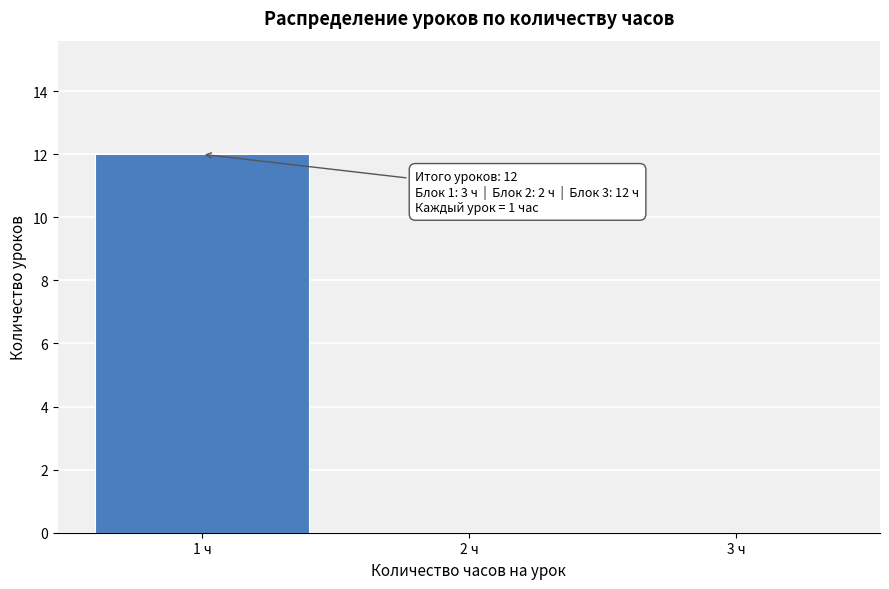

Over which range of the x-axis is the bar tallest?

0.5 to 1.5